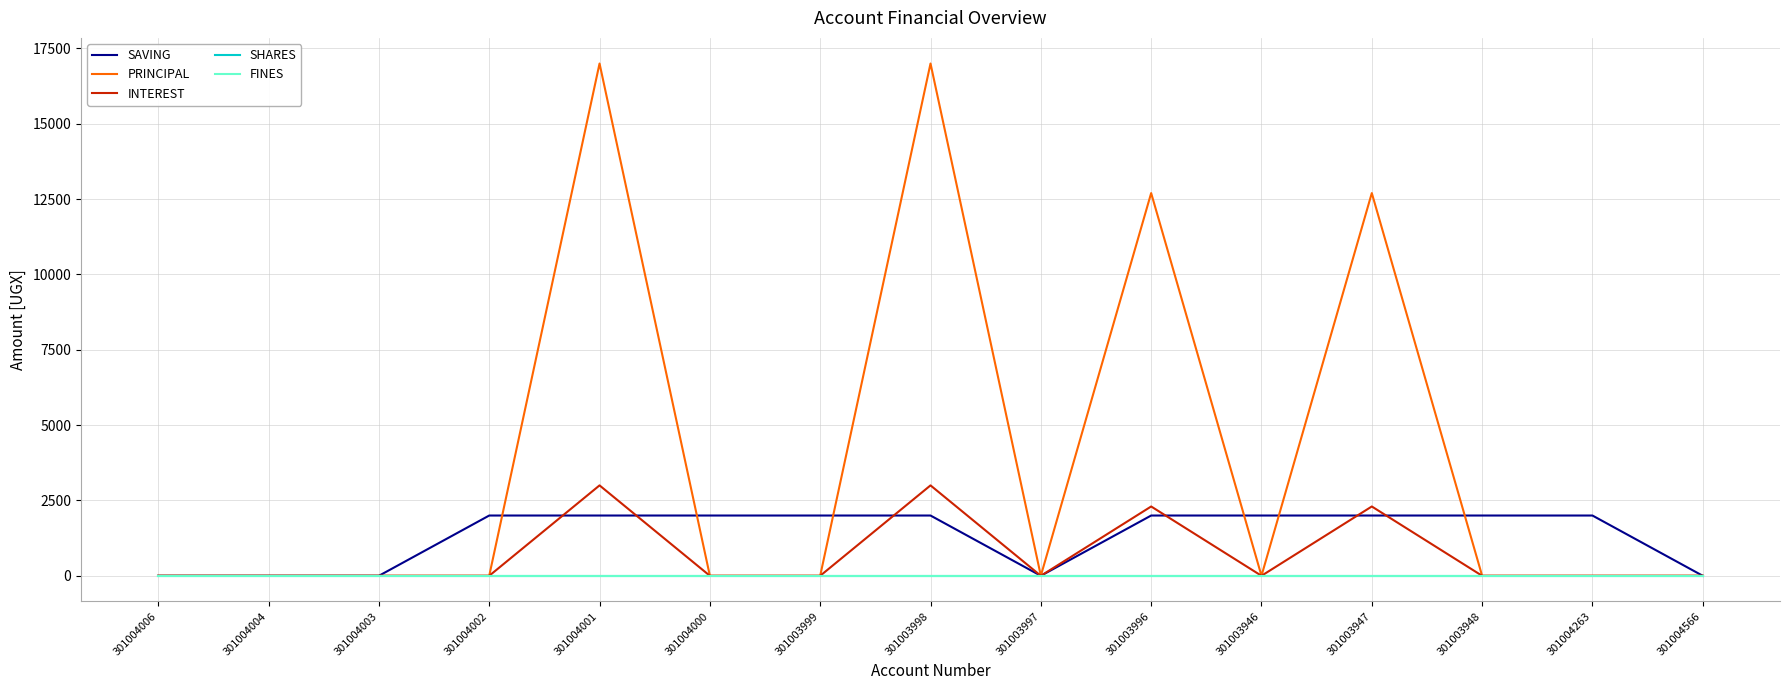

Is the value of FINES at 301004566 greater than the value of PRINCIPAL at 301003997?

No